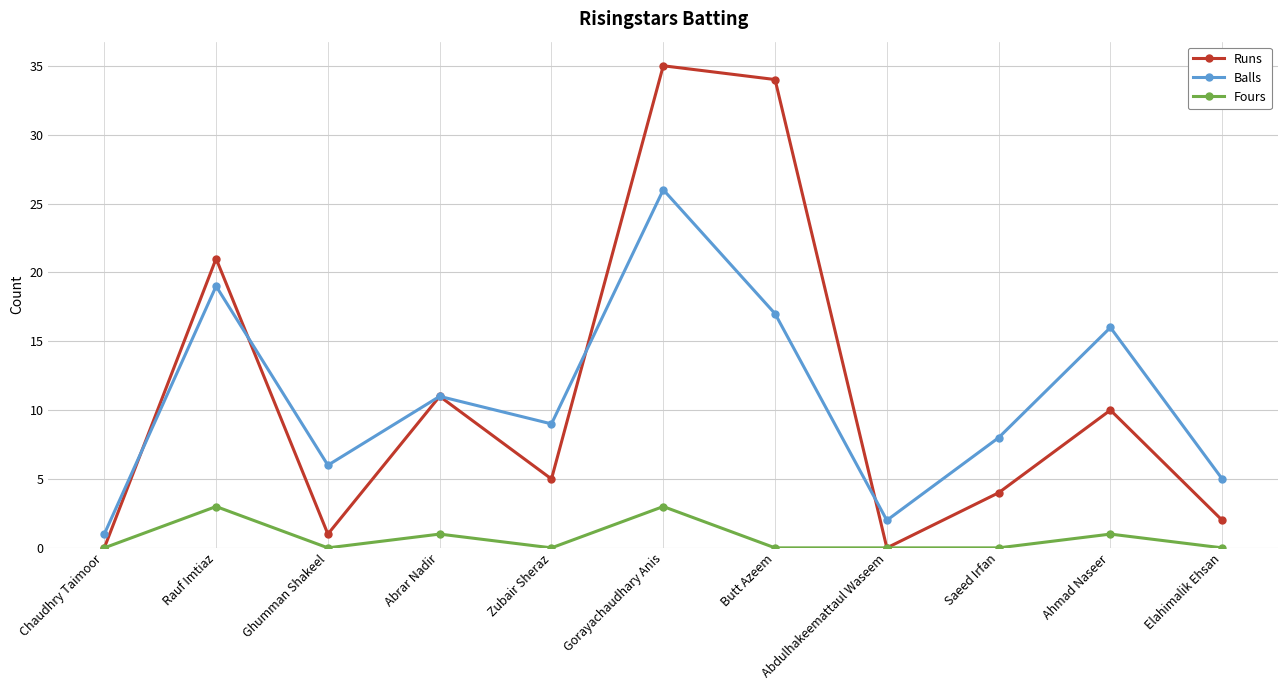

True or false: Balls and Fours intersect in this chart.

False